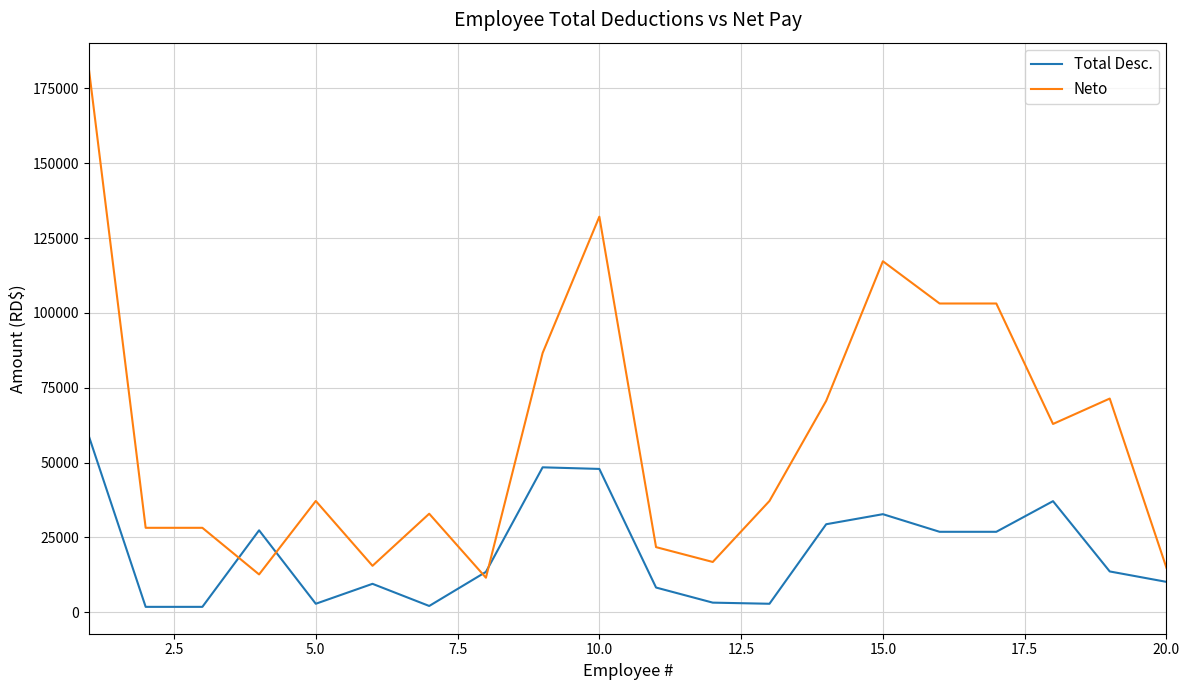

Which series has the widest spread of values?

Neto